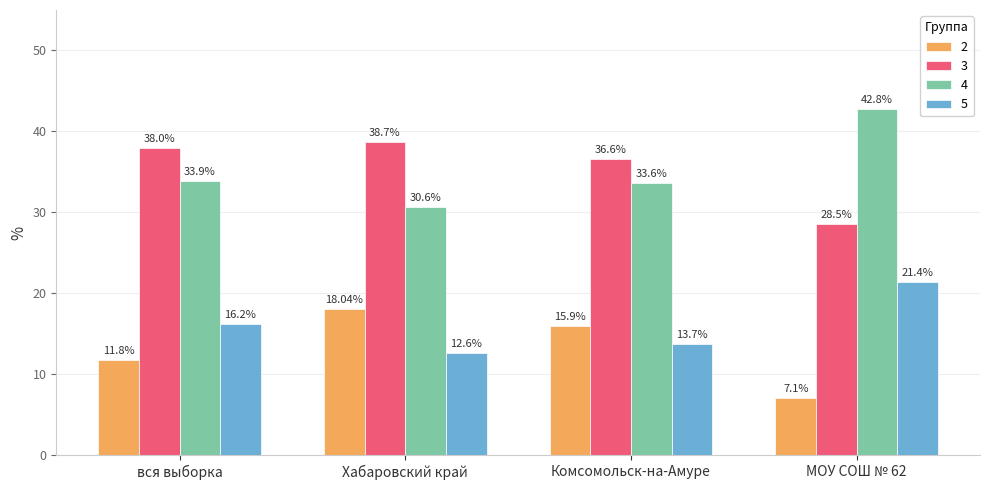

At how many categories does at least one series exceed 37?

3